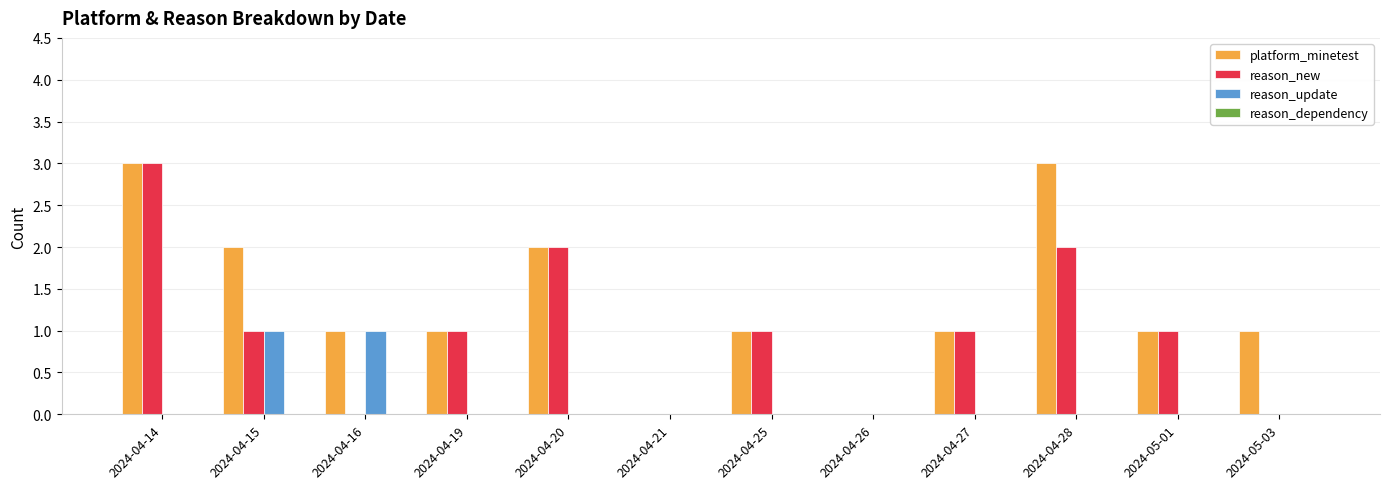

The value of reason_update at 2024-04-28 is 0. True or false?

True